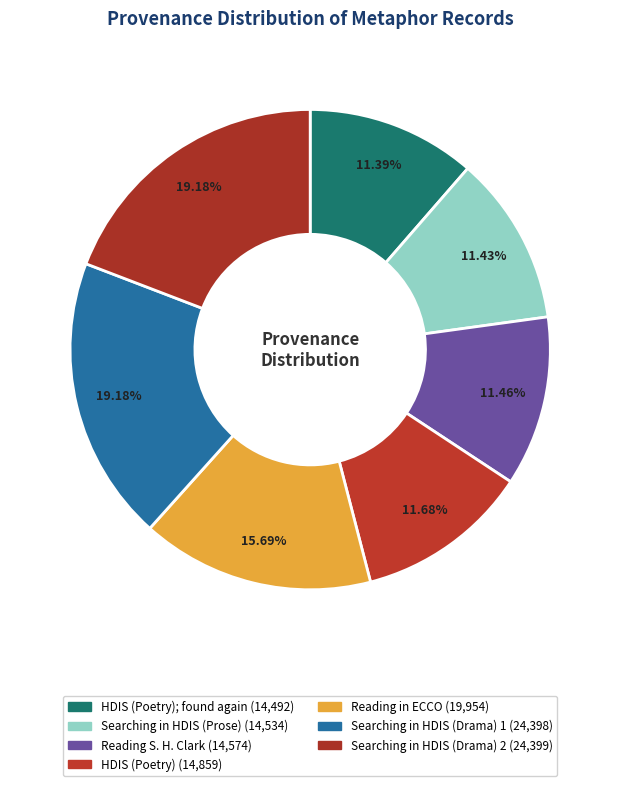

Count the number of slices in the pie.

7